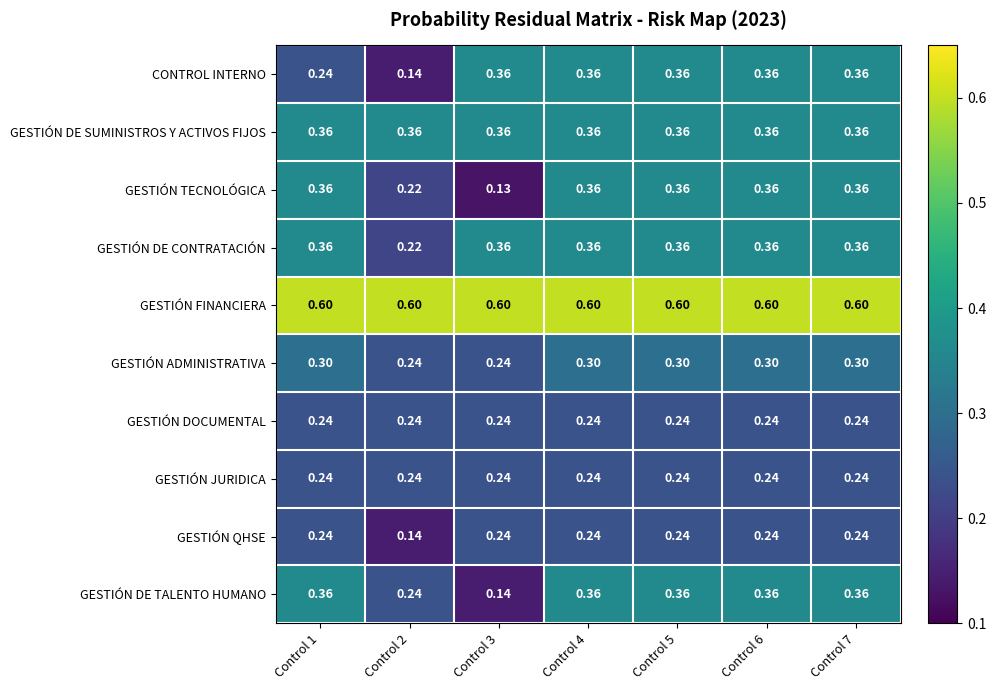

What is the total value across all series at Control 5?

3.4